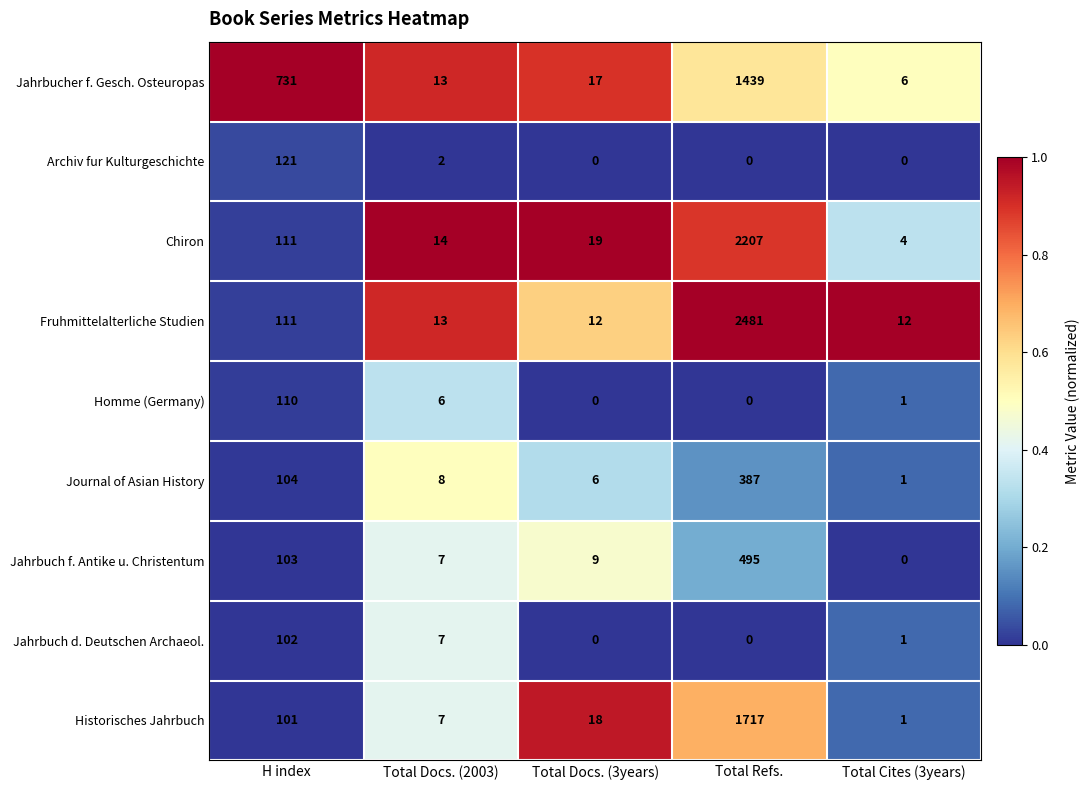

Rank the series by their maximum value, from highest to lowest.

Fruhmittelalterliche Studien, Chiron, Historisches Jahrbuch, Jahrbucher f. Gesch. Osteuropas, Jahrbuch f. Antike u. Christentum, Journal of Asian History, Archiv fur Kulturgeschichte, Homme (Germany), Jahrbuch d. Deutschen Archaeol.